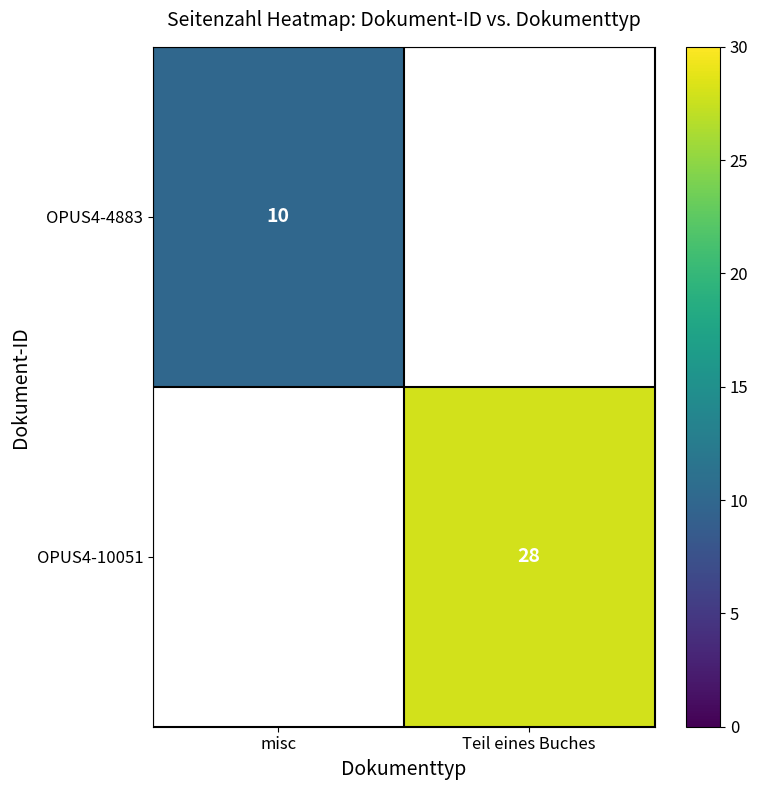

How many distinct data groups are displayed?

2